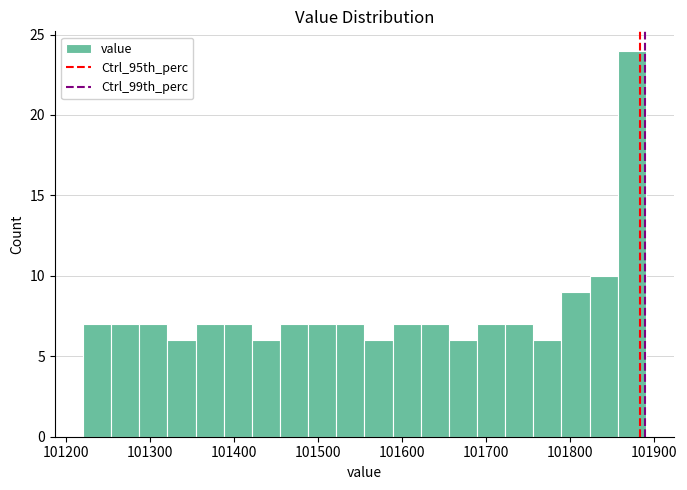

Around what value on the x-axis is the tallest bar? Give the approximate position of its centre, as read against the axis.

101870